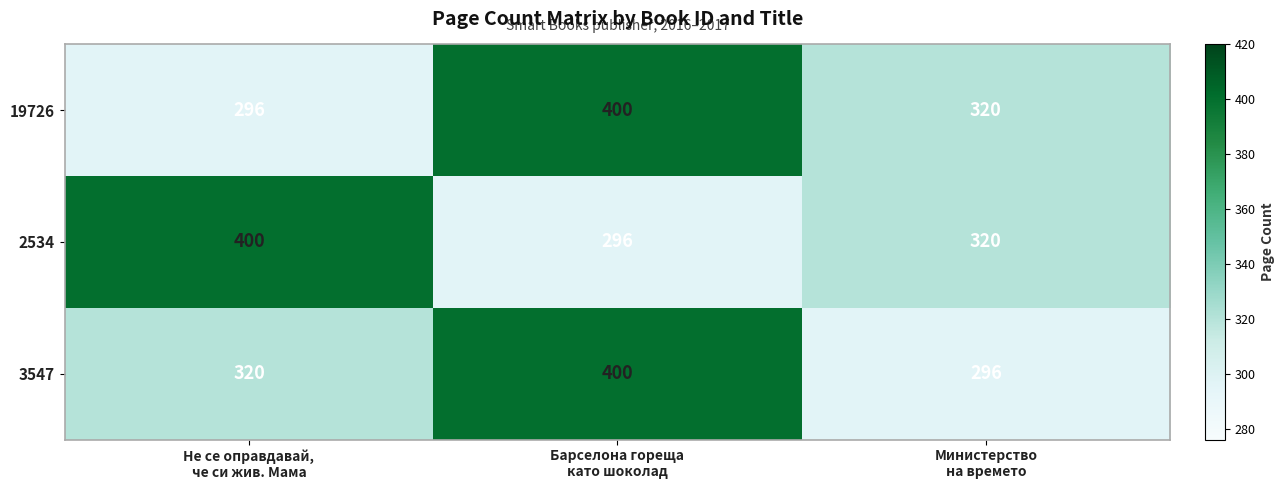

What is the average value of the 3547 series?

339